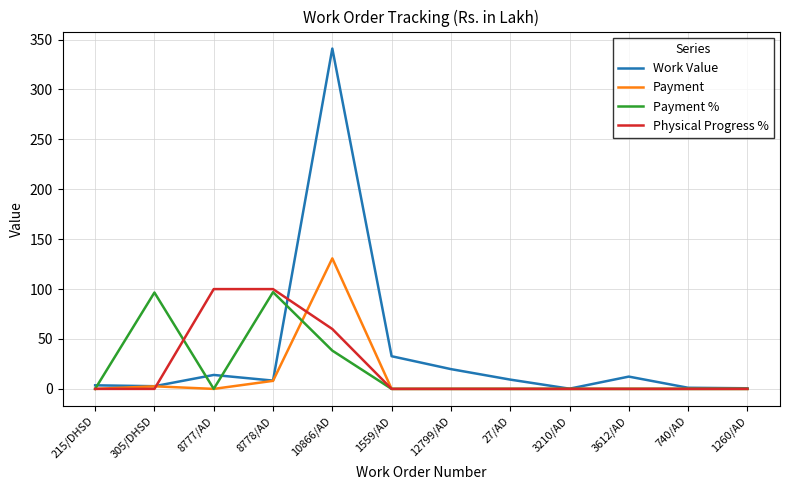

What position from the left is 1559/AD?

6